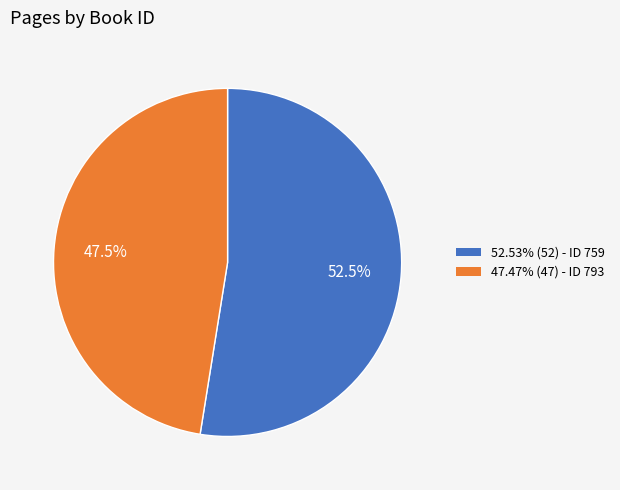

How many slices are in this pie chart?

2